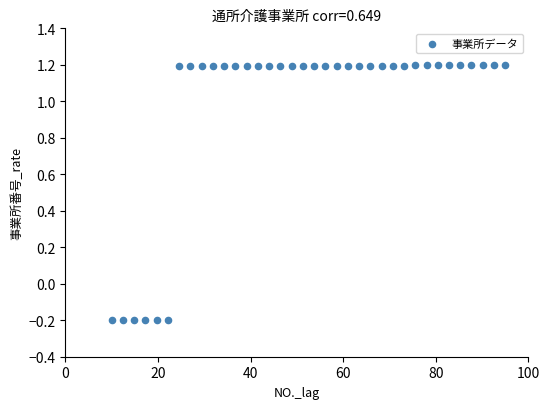

What is the range of X values (max minus min)?

85.0